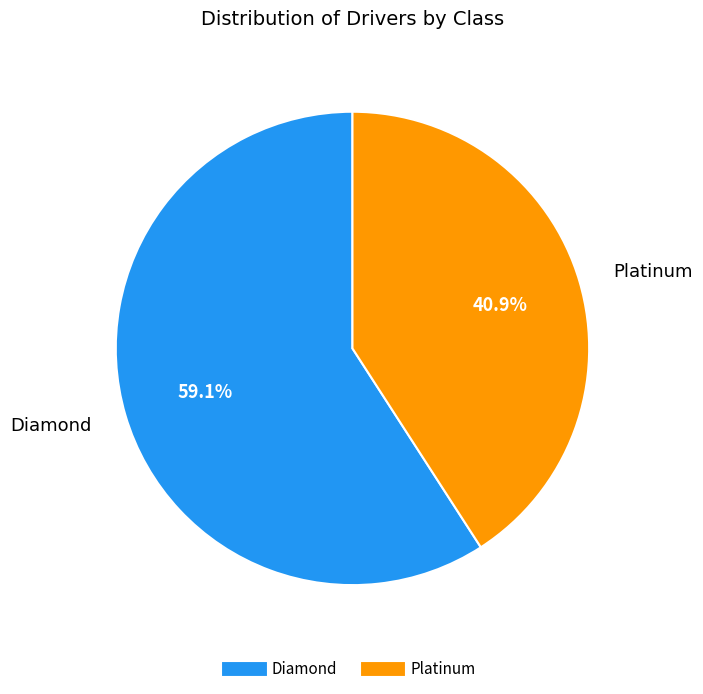

Is there any slice that represents more than half of the pie?

Yes